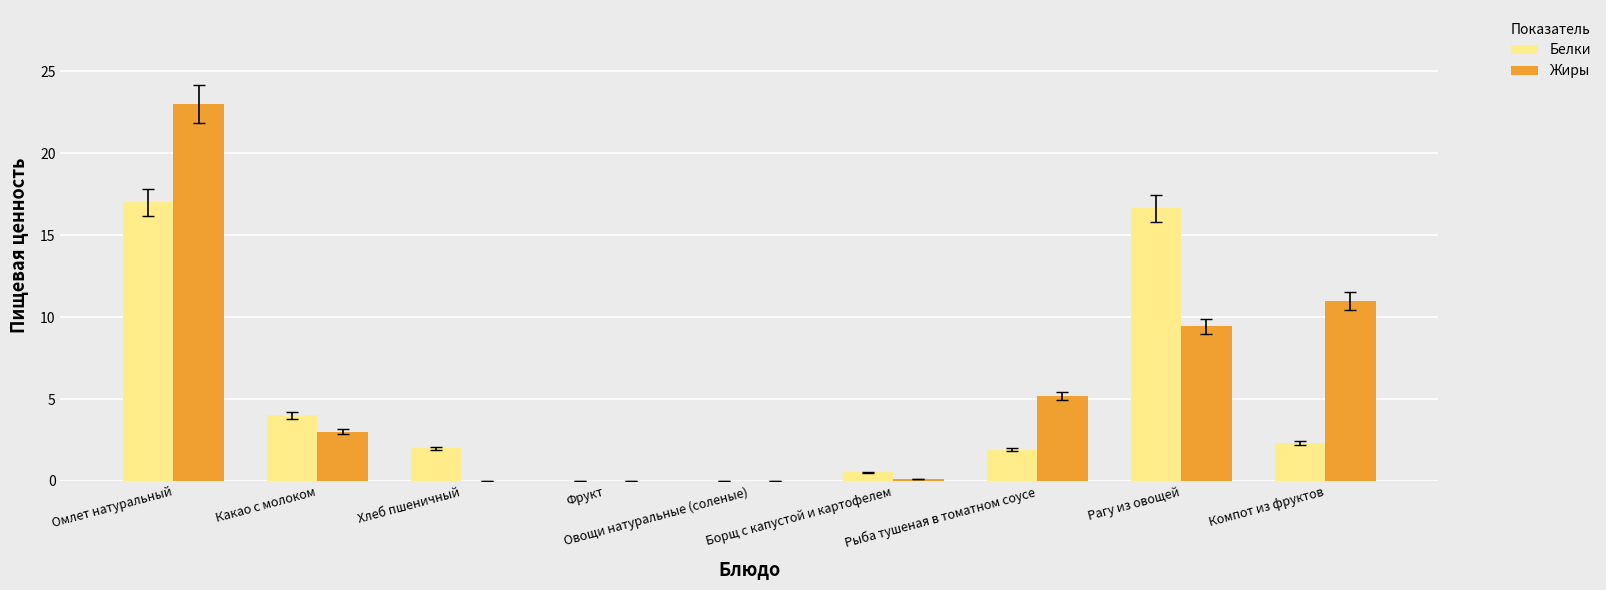

What is the total value across all series at Хлеб пшеничный?

2.0